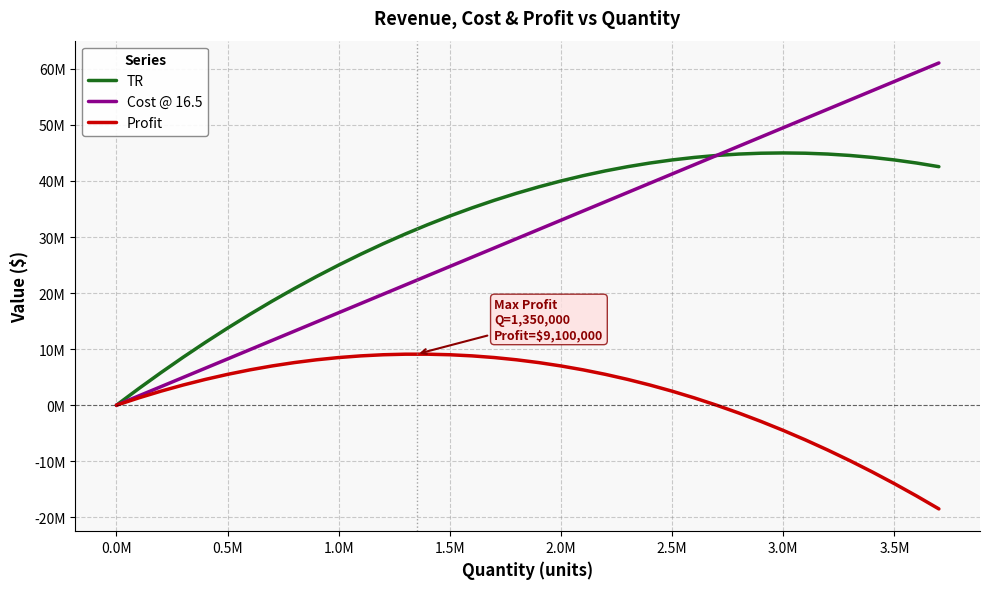

What are all the series names shown in the legend?

TR, Cost @ 16.5, Profit